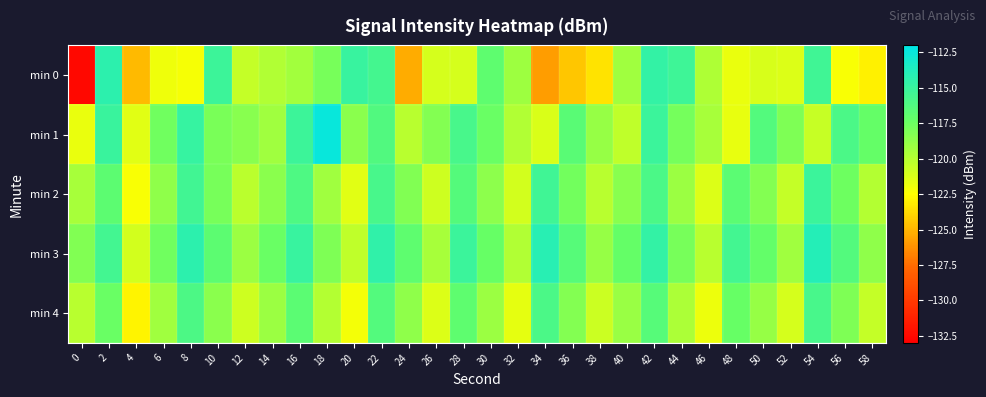

Between 50 and 24, which is larger?

50